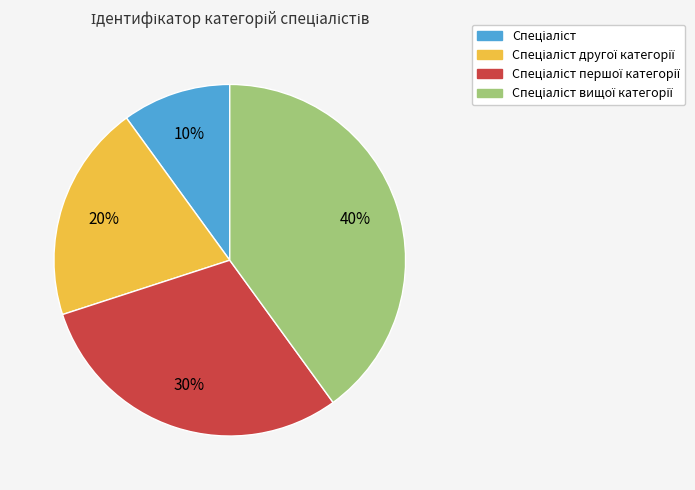

To the nearest percent, what is the difference between the largest and smallest slice percentages?

30%